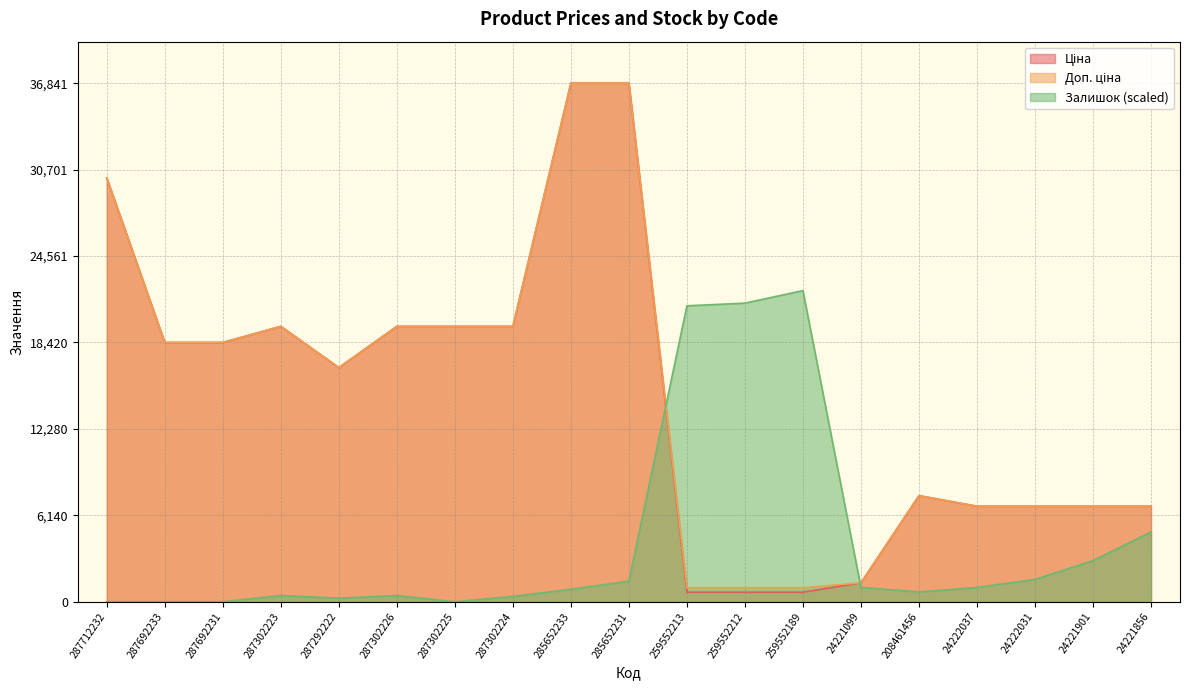

Is it true that Залишок equals 1016.3 at 24222037?

True